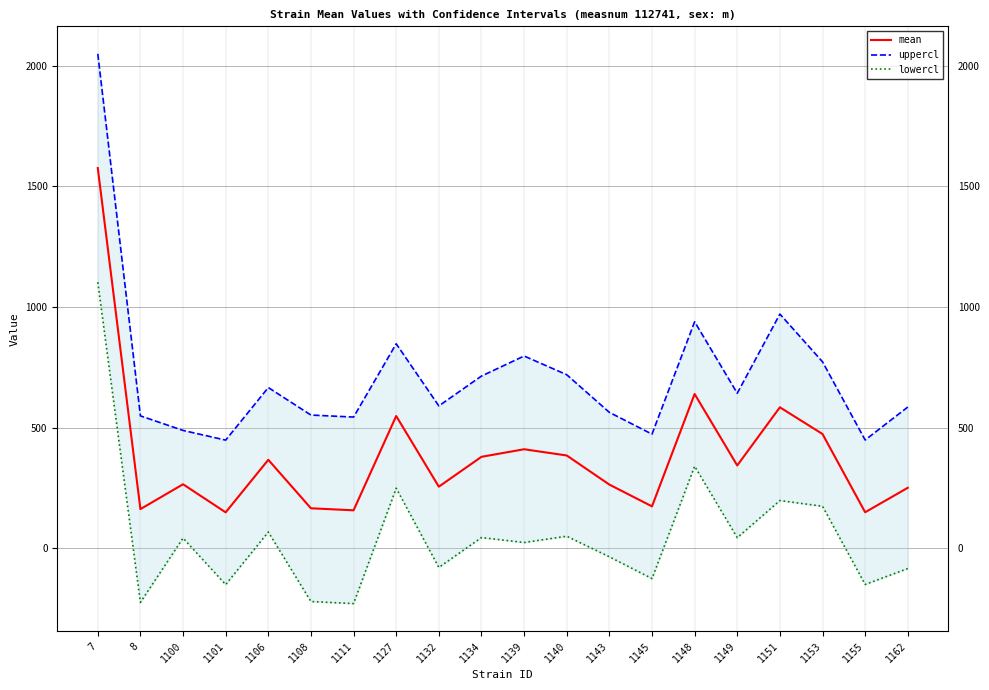

What is the difference between the maximum and second lowest values in the lowercl series?

1327.1